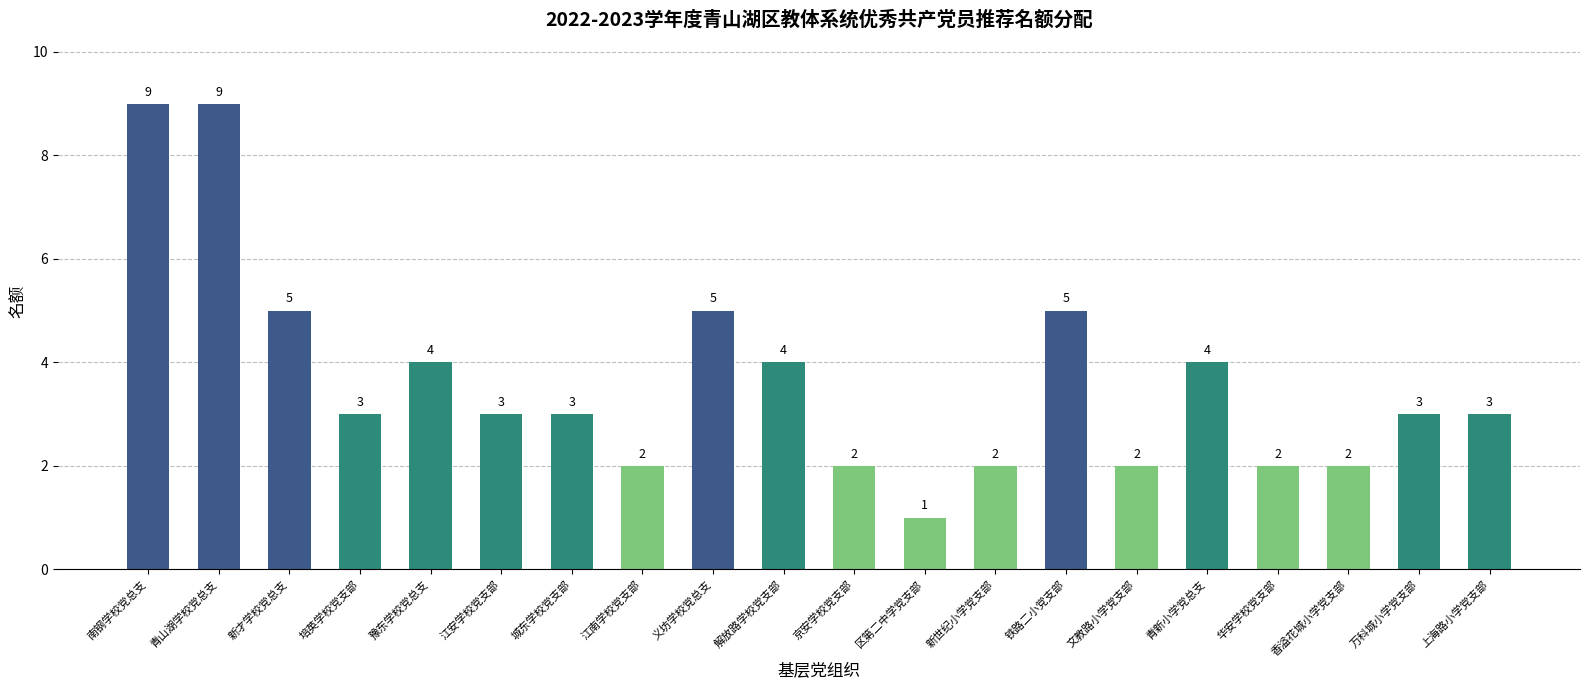

What is the ratio of the value at 京安学校党支部 to the value at 香溢花城小学党支部?

1.0